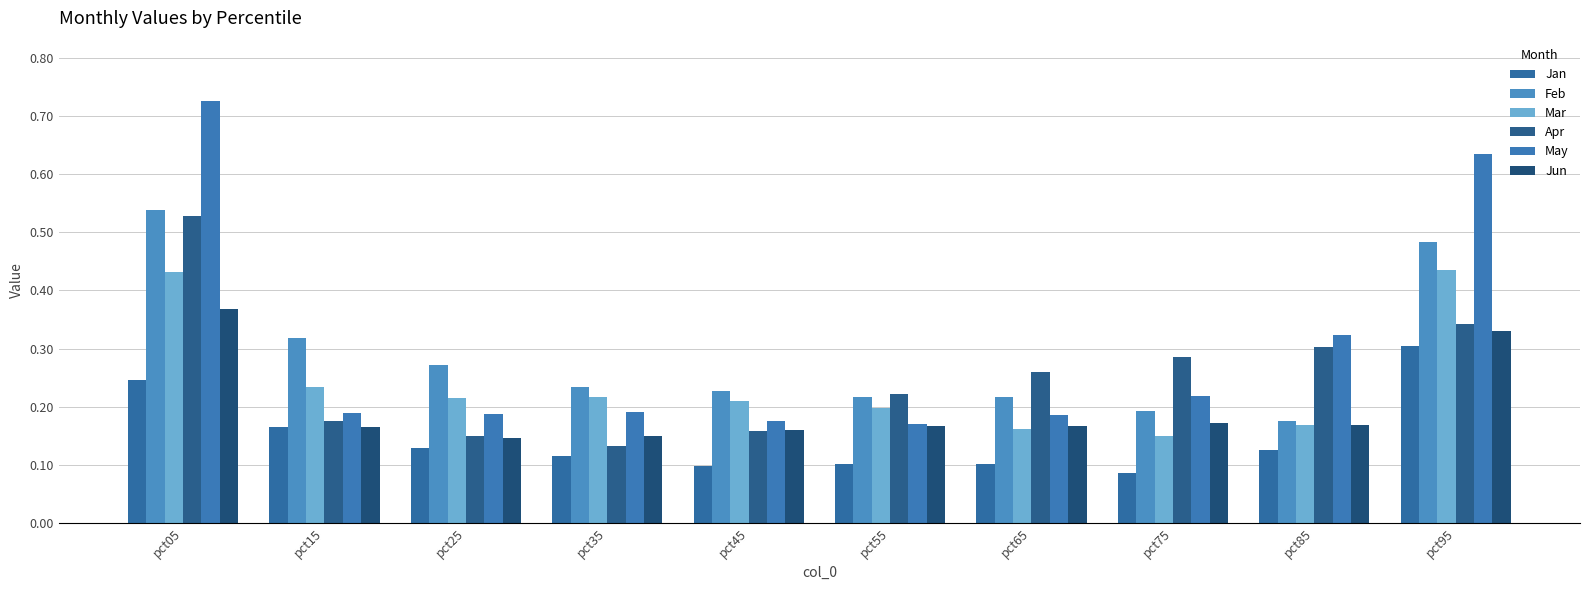

Is it true that Feb equals 0.1 at pct95?

False